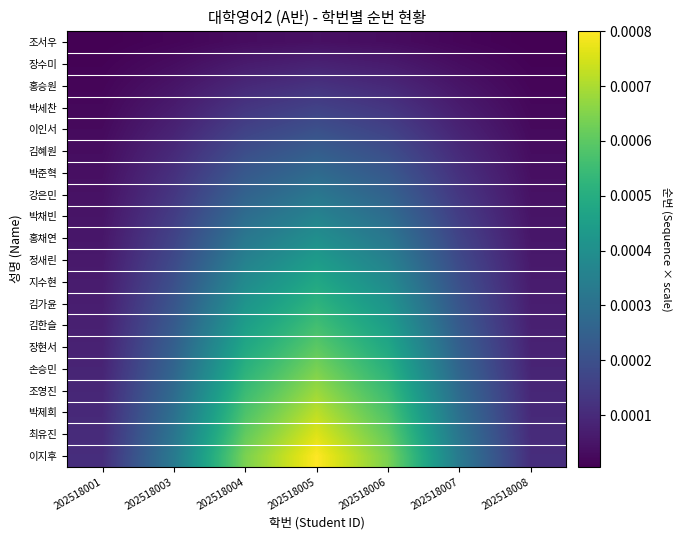

Rank the series at 202518007 from lowest to highest value.

조서우, 장수미, 홍승원, 박세찬, 이인서, 김혜원, 박준혁, 강은민, 박채빈, 홍채연, 정새린, 지수현, 김가윤, 김한슬, 장현서, 손승민, 조영진, 박제희, 최유진, 이지후